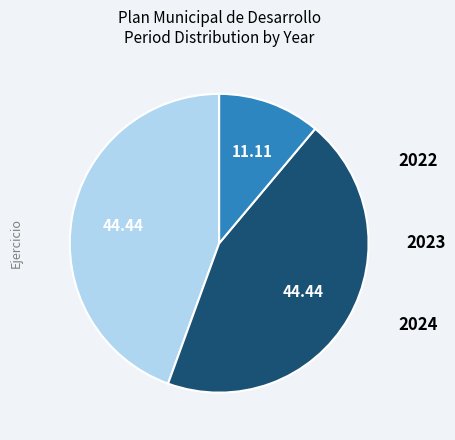

Count the number of slices in the pie.

3